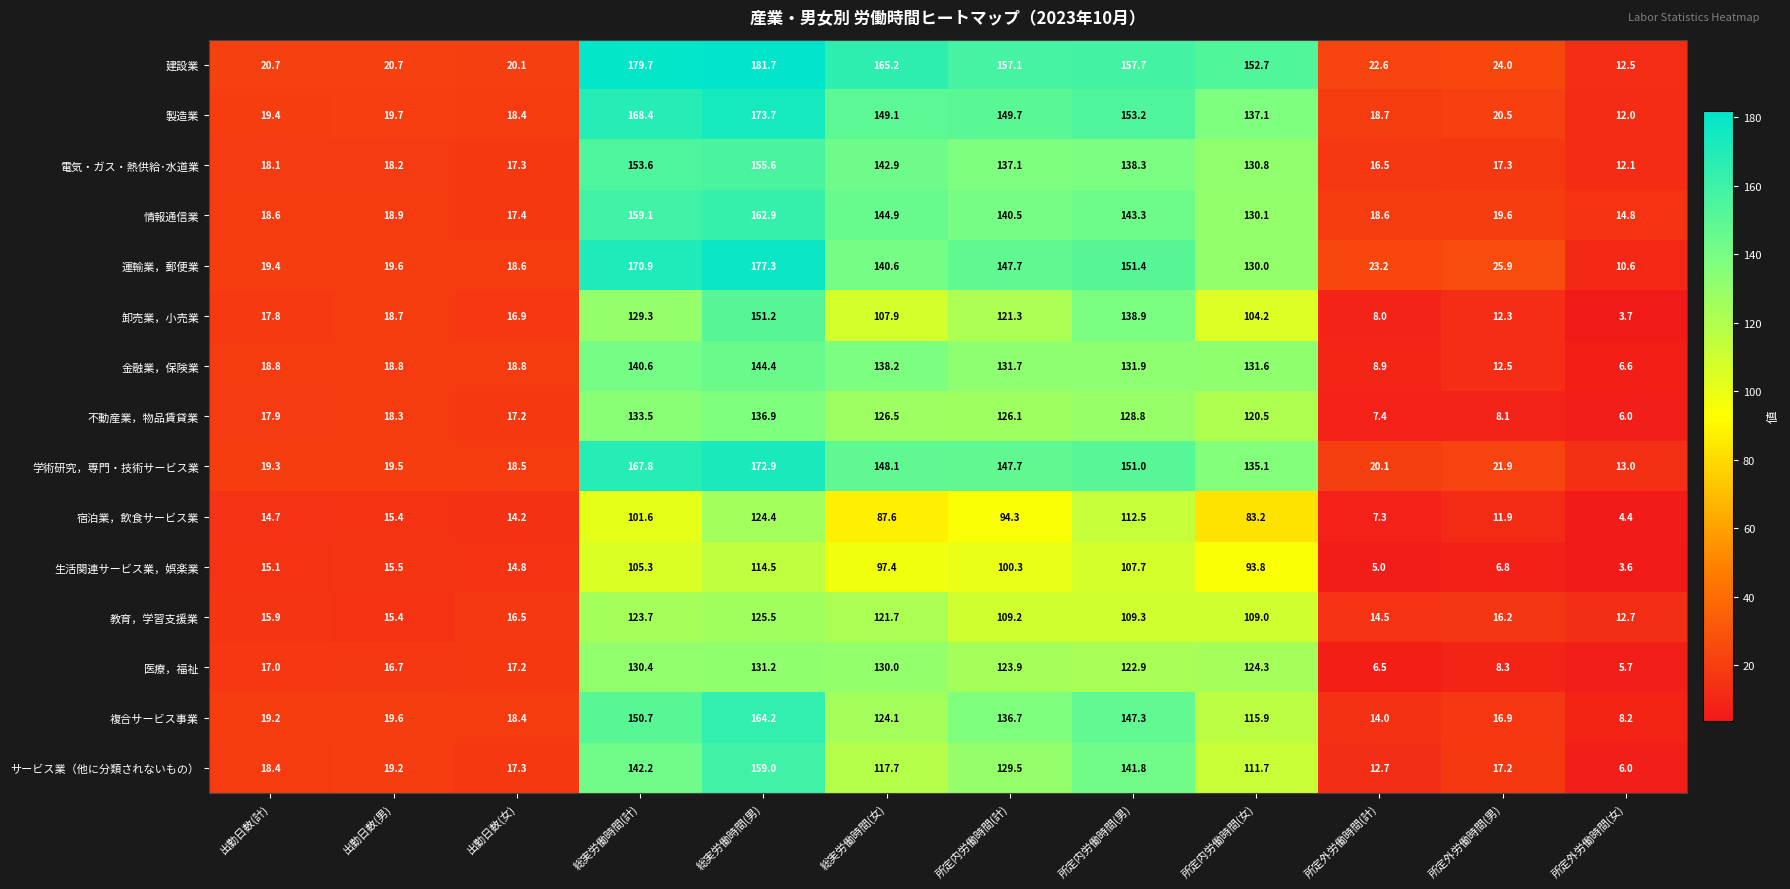

Rank the series by their maximum value, from lowest to highest.

生活関連サービス業，娯楽業, 宿泊業，飲食サービス業, 教育，学習支援業, 医療，福祉, 不動産業，物品賃貸業, 金融業，保険業, 卸売業，小売業, 電気・ガス・熱供給･水道業, サービス業（他に分類されないもの）, 情報通信業, 複合サービス事業, 学術研究，専門・技術サービス業, 製造業, 運輸業，郵便業, 建設業